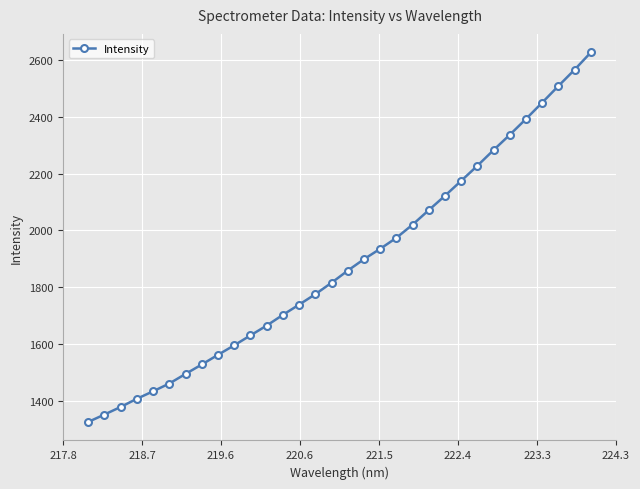

Does the chart display data point markers on the line(s)?

Yes